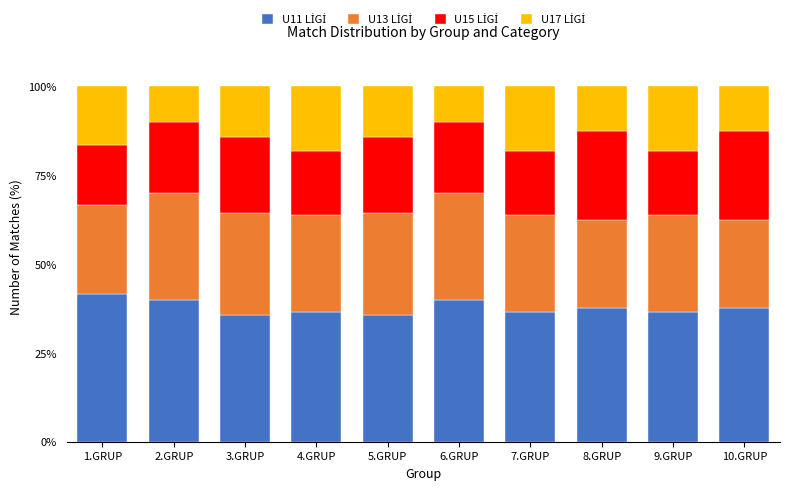

Count the number of categories in the chart.

10